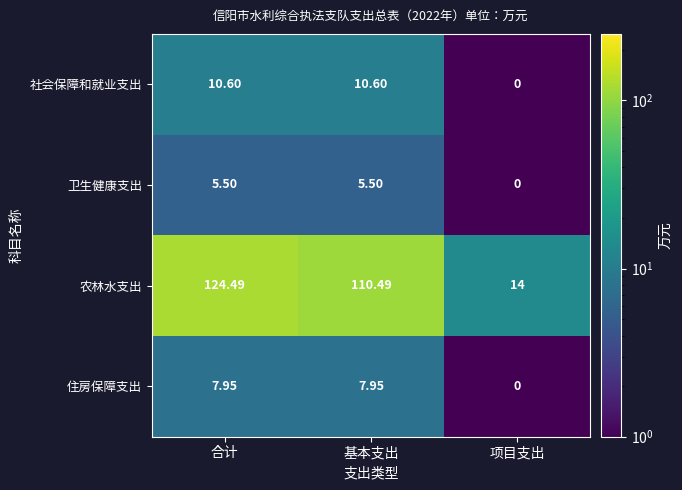

Count the number of categories in the chart.

3